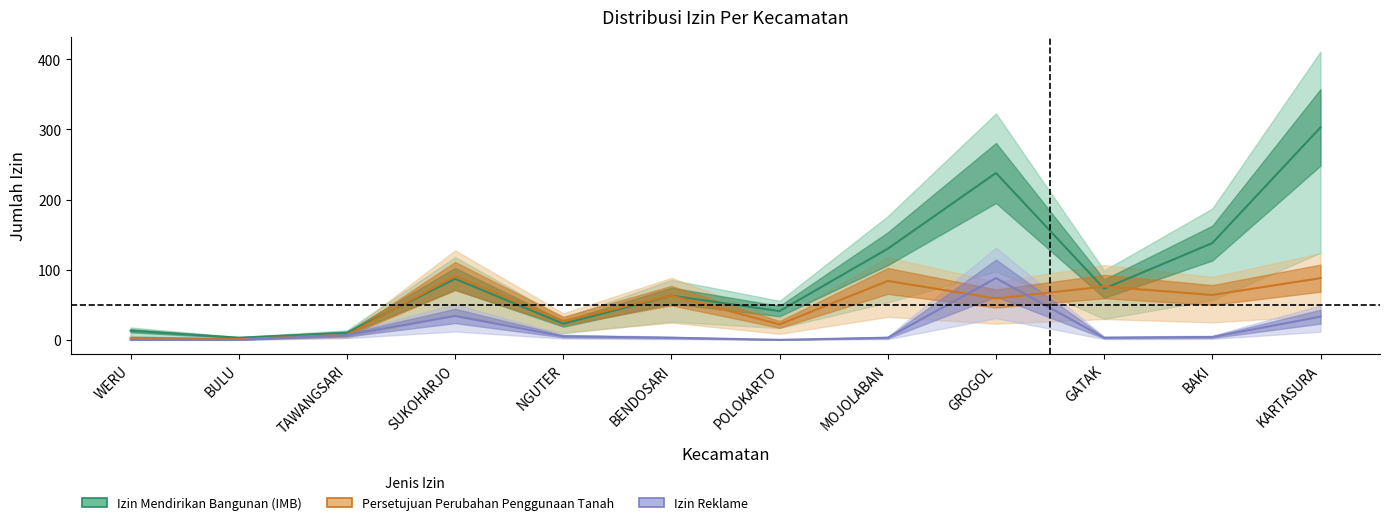

What position from the right is BENDOSARI?

7